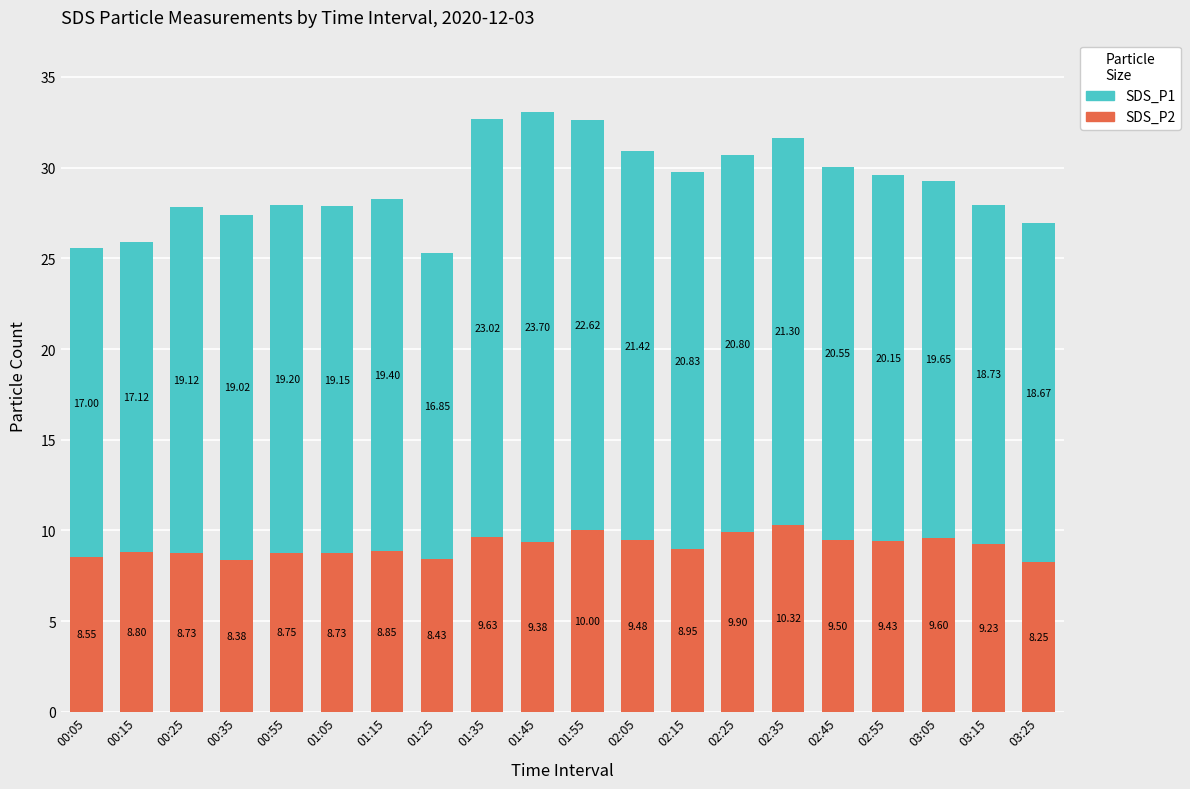

At which category is the sum across all series the highest?

01:45